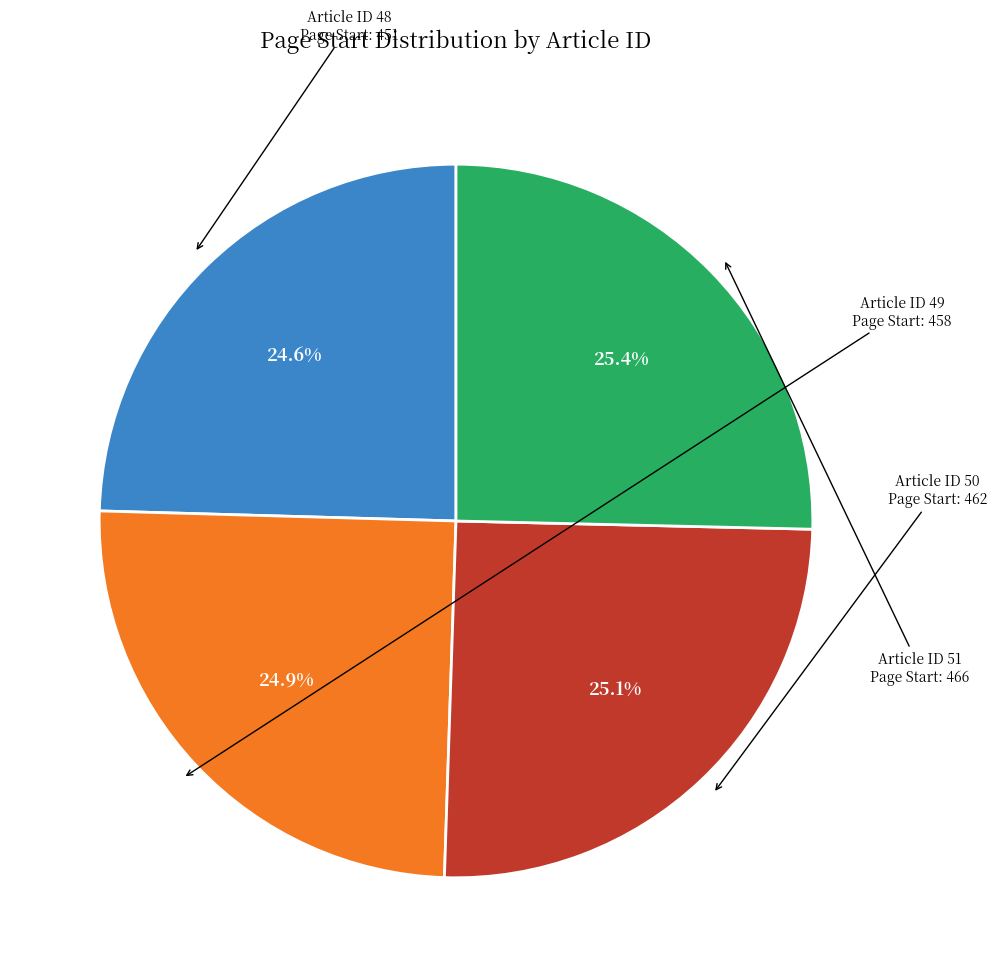

How many slices are in this pie chart?

4